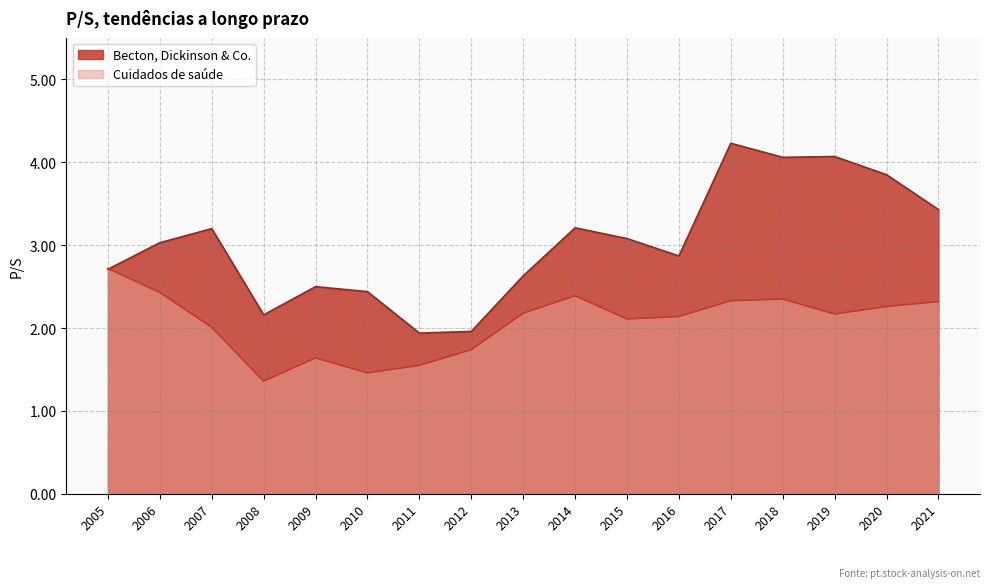

What is the smallest value displayed?

1.4